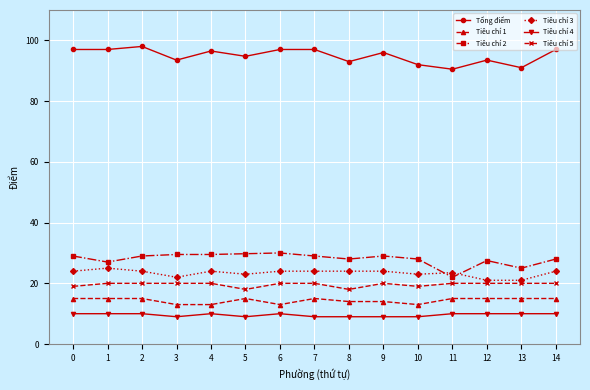

True or false: Tiêu chí 2 has more than 2 interior local peaks.

True